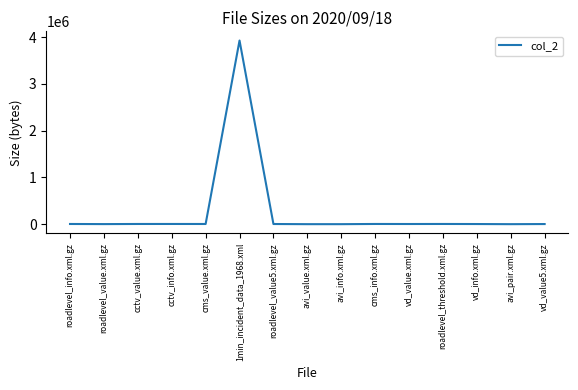

What position from the left is 1min_incident_data_1968.xml?

6